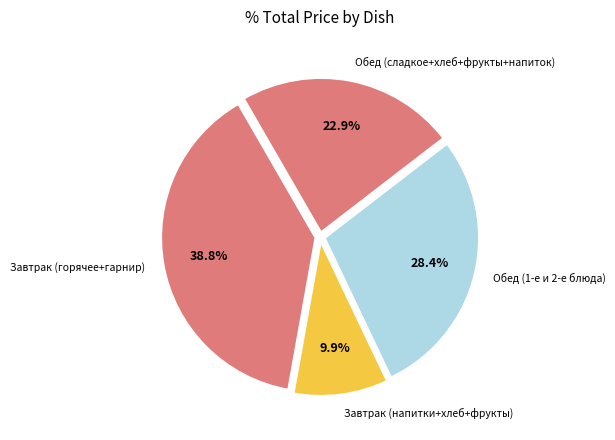

How many segments does this pie chart have?

4